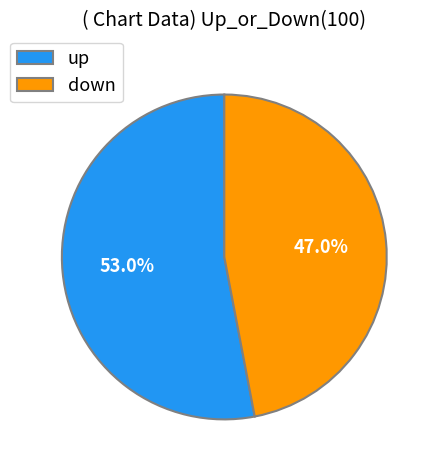

The up slice represents 43% of the pie. True or false?

False